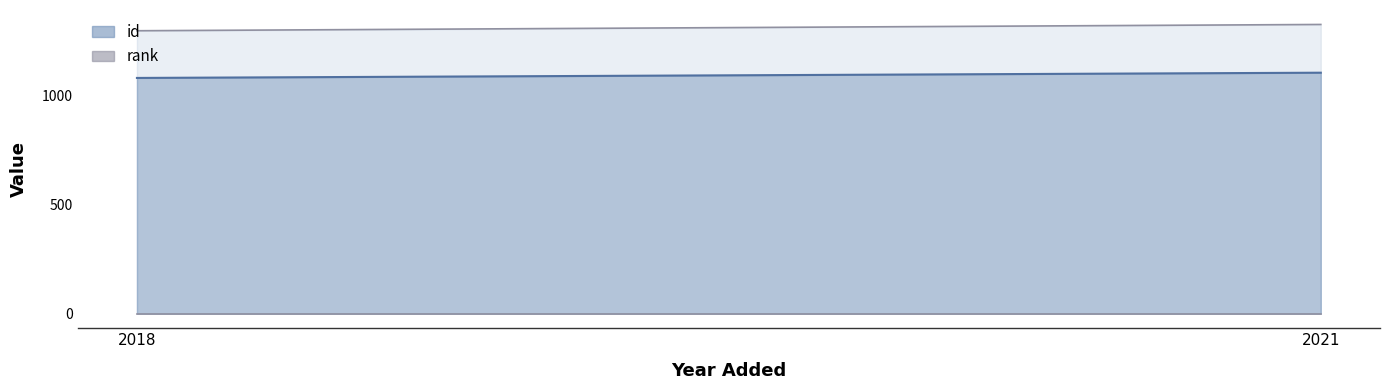

Which category has the lowest value in the rank series?

2018